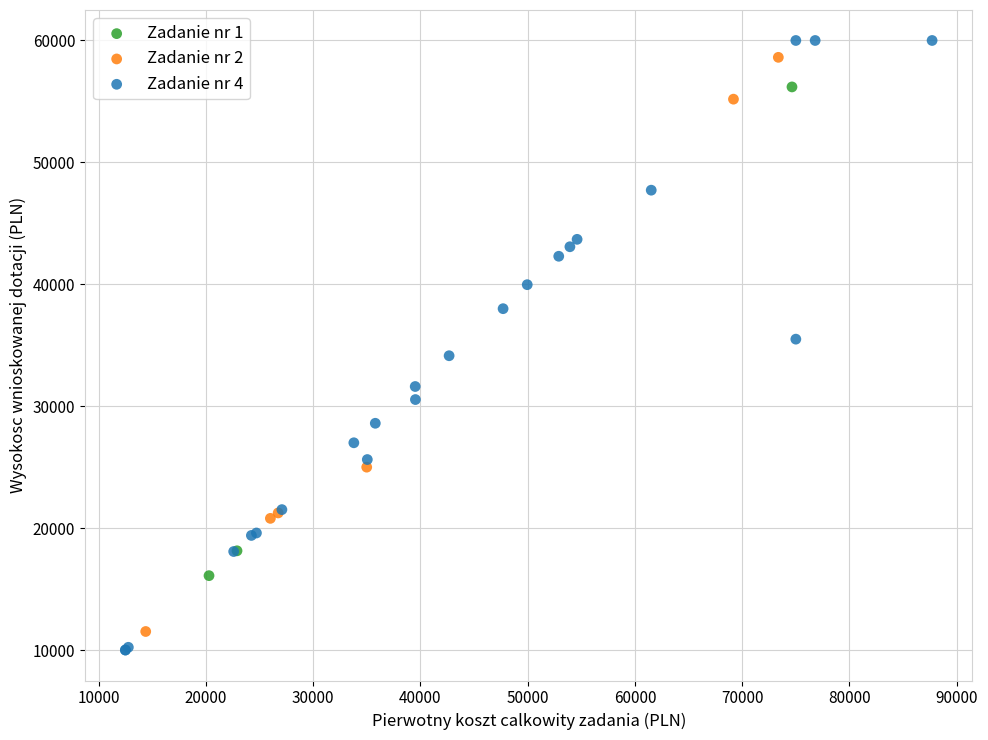

Which series reaches the minimum Y coordinate?

Zadanie nr 4